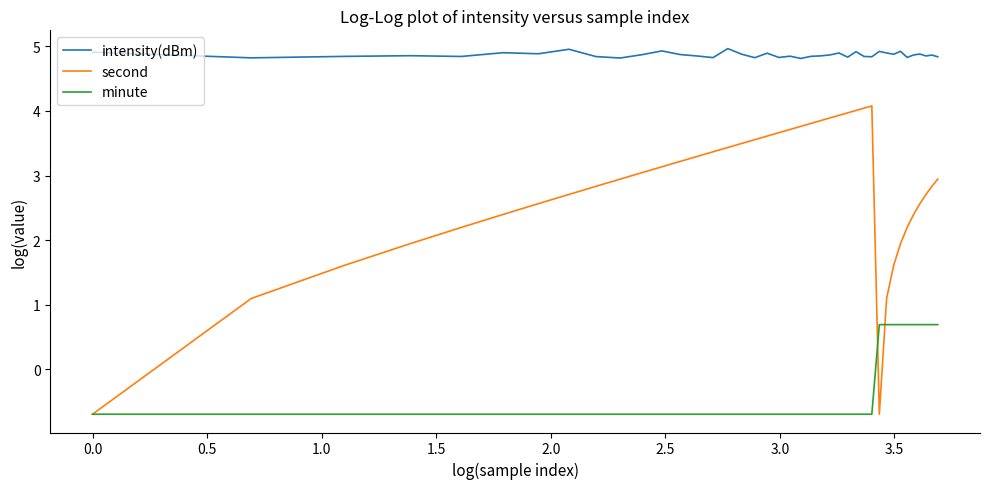

How many values in second are above zero?

38